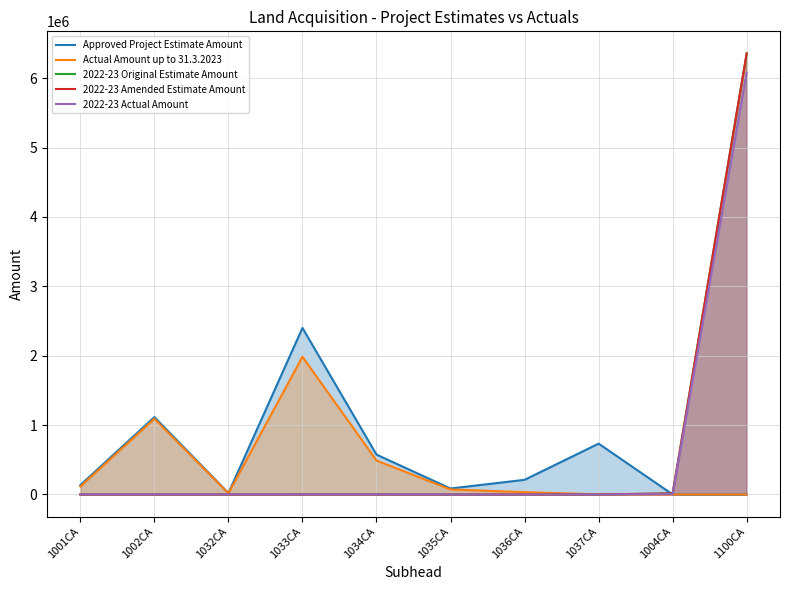

How many intersections are there between 2022-23 Actual Amount and Approved Project Estimate Amount?

1